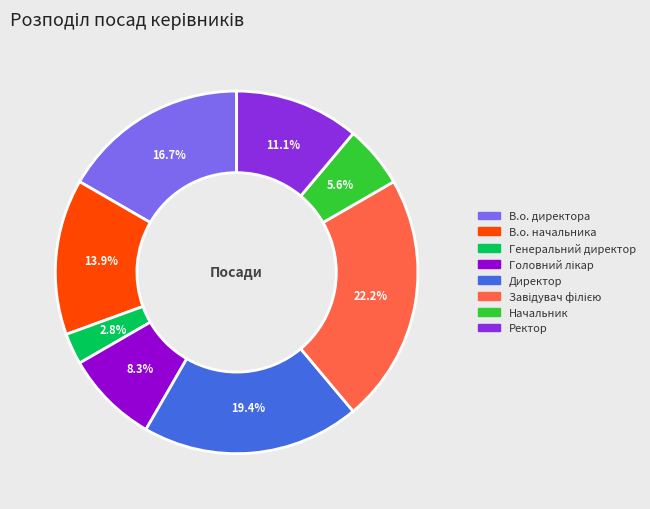

Approximately how many times larger is the value at Ректор compared to Генеральний директор?

4.0